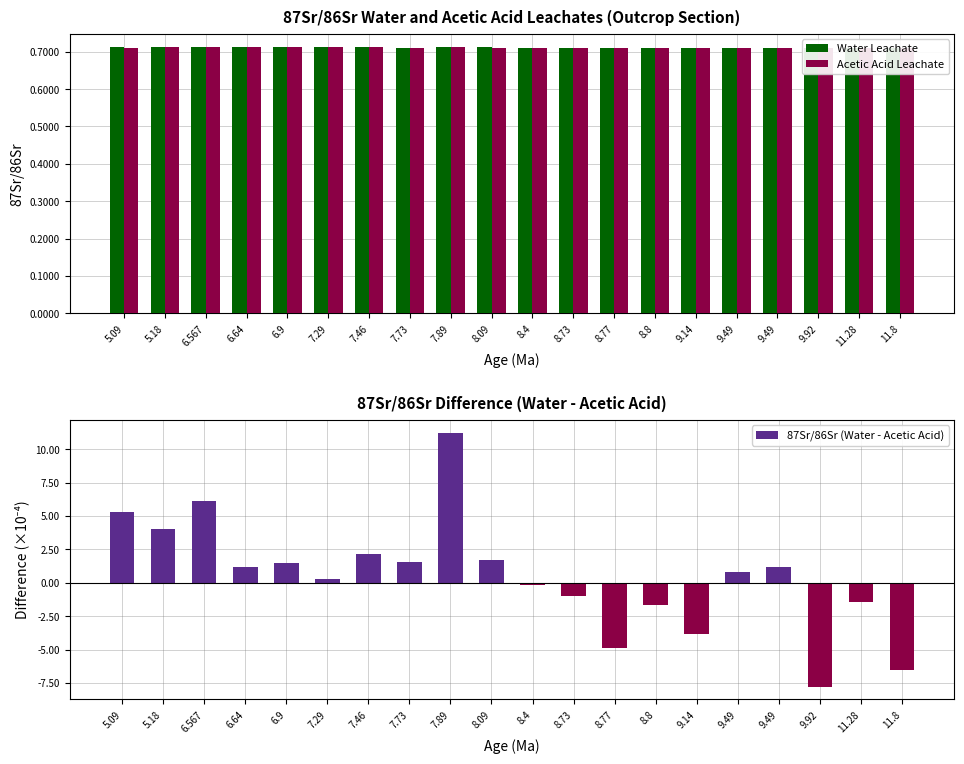

Does the chart contain stacked bars?

No